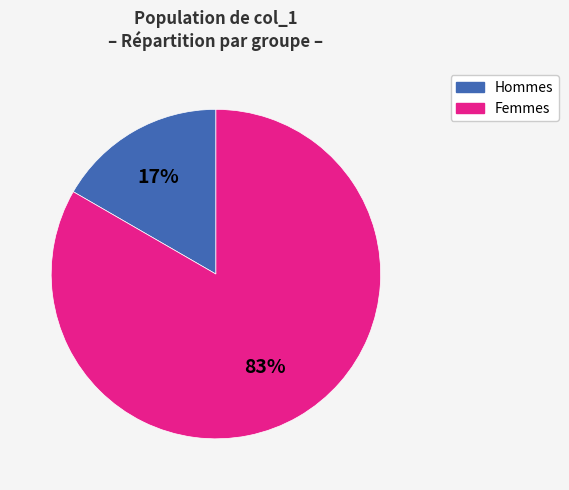

To the nearest percent, what is the average slice percentage?

50%